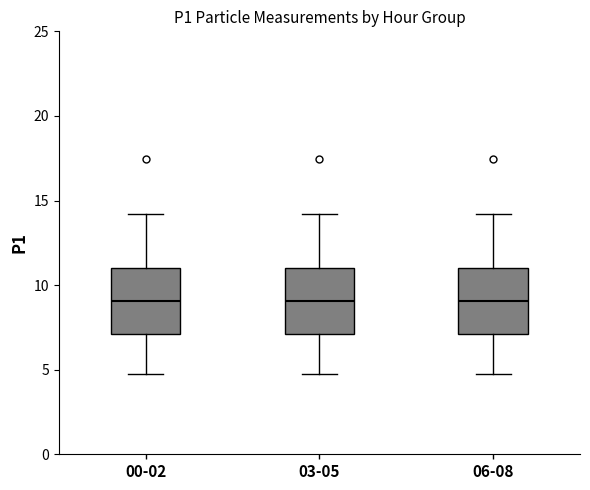

Reading left to right, read every box against the y-axis: the position of its median line, the range the box covers, and the ends of its whiskers. The values are not printed on the chart, so give them approximately, as read against the axis.

00-02: median 9.0, box 7.0 to 11.0, whiskers 4.5 to 14.0
03-05: median 9.0, box 7.0 to 11.0, whiskers 4.5 to 14.0
06-08: median 9.0, box 7.0 to 11.0, whiskers 4.5 to 14.0